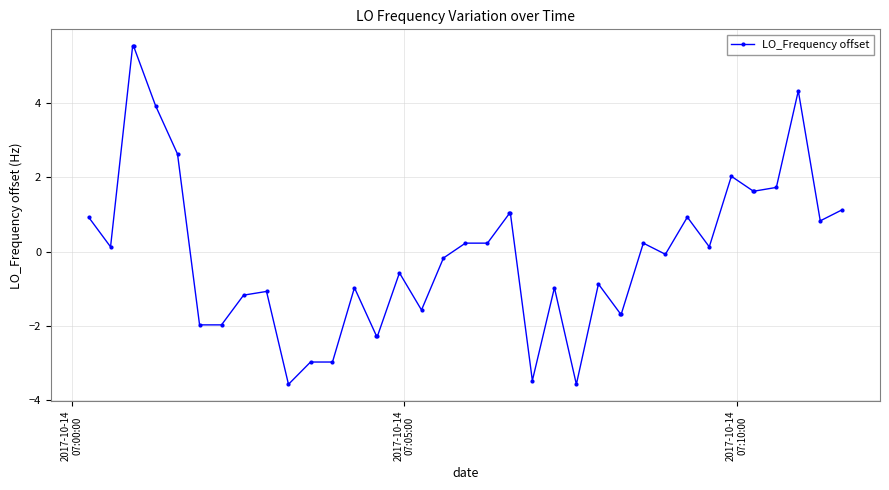

Reading right to left, transcribe all the data shown in this chart.

1.1	0.8	4.3	1.7	1.6	1.6	2.0	0.1	0.9	-0.1	0.2	-1.7	-1.7	-0.9	-3.6	-1.0	-3.5	1.0	1.0	0.2	0.2	-0.2	-1.6	-0.6	-2.3	-2.3	-1.0	-3.0	-3.0	-3.6	-1.1	-1.2	-2.0	-2.0	2.6	3.9	5.5	5.5	0.1	0.9